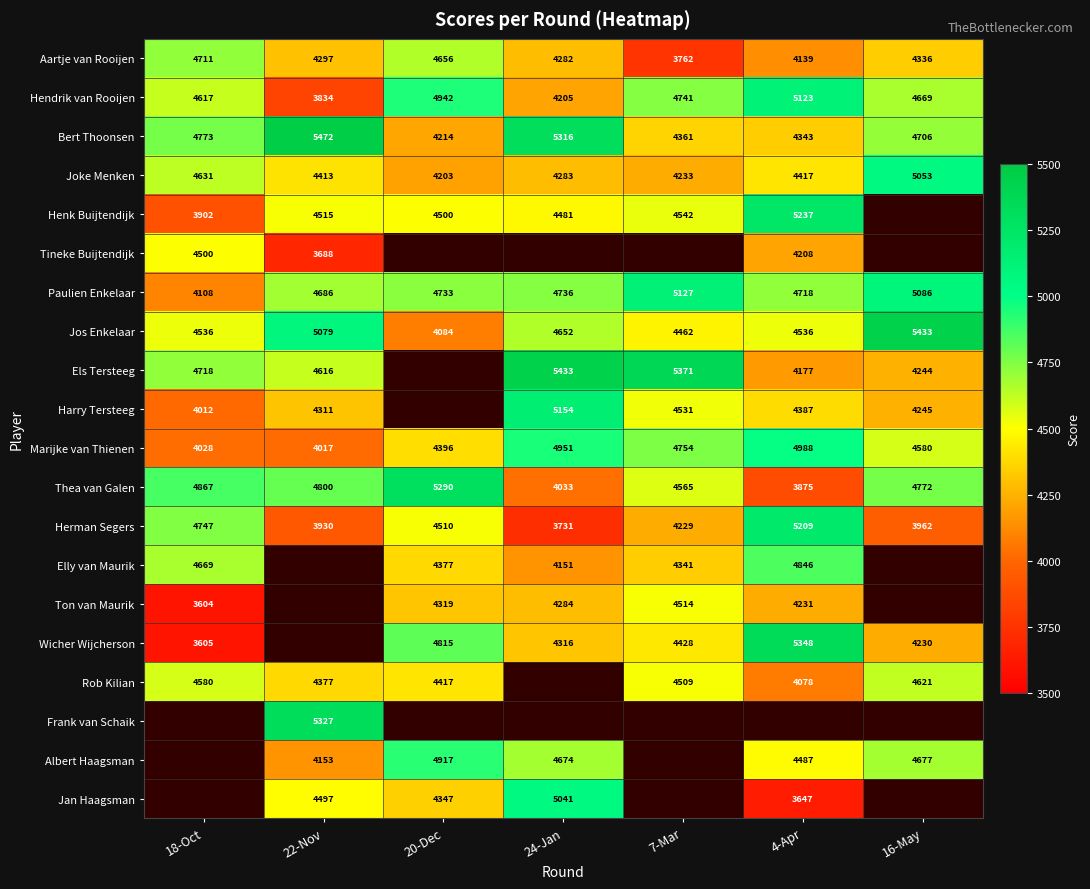

How many categories are shown in the chart?

7